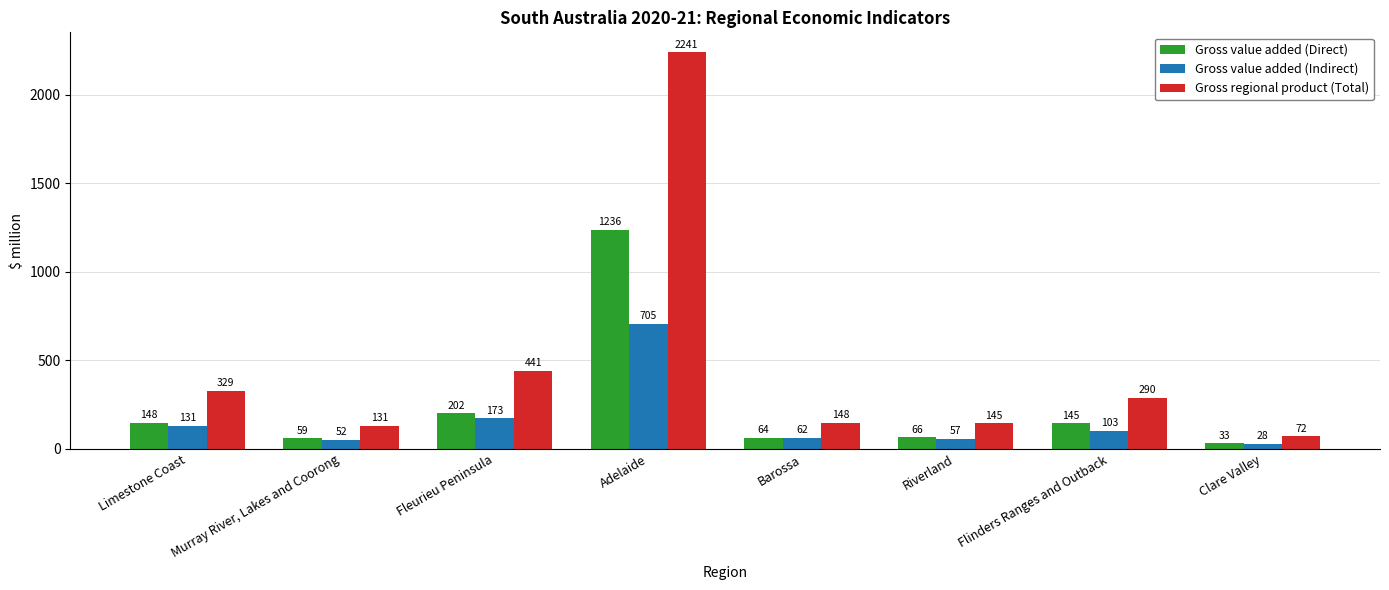

List the series in order of their peak value, highest first.

Gross regional product (Total), Gross value added (Direct), Gross value added (Indirect)